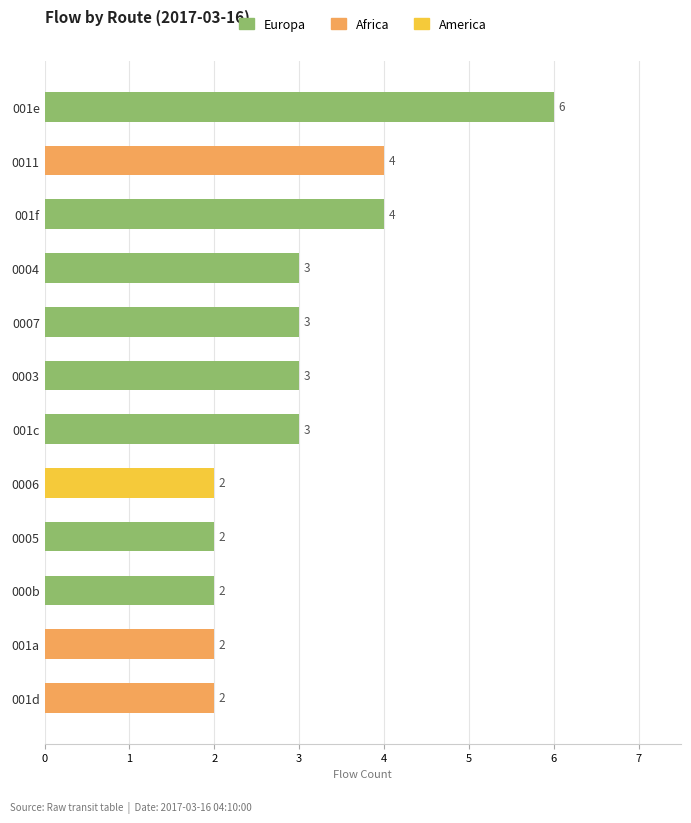

Reading top to bottom, list all the values displayed in this chart.

001e=6	0011=4	001f=4	0004=3	0007=3	0003=3	001c=3	0006=2	0005=2	000b=2	001a=2	001d=2